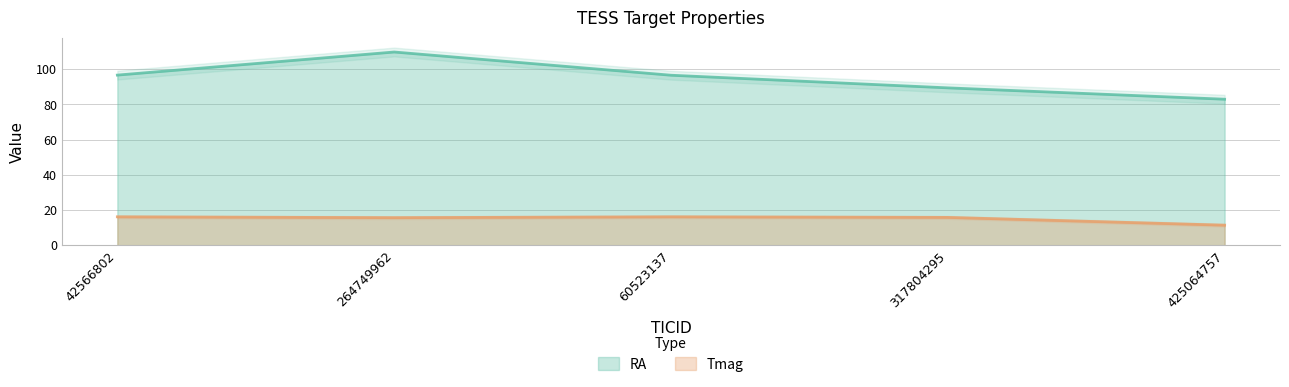

Rank the series at 42566802 from lowest to highest value.

Tmag, RA